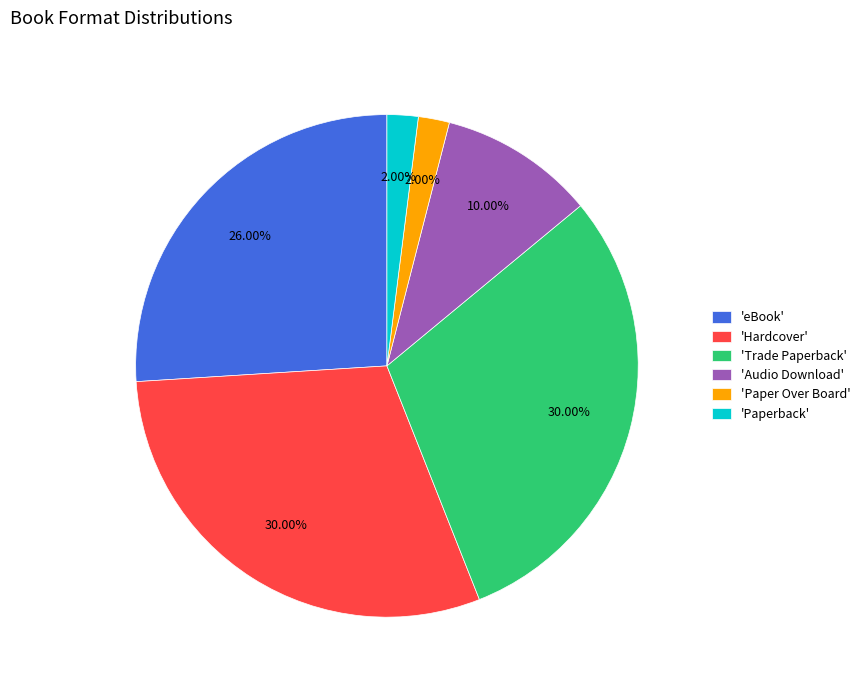

How many segments does this pie chart have?

6